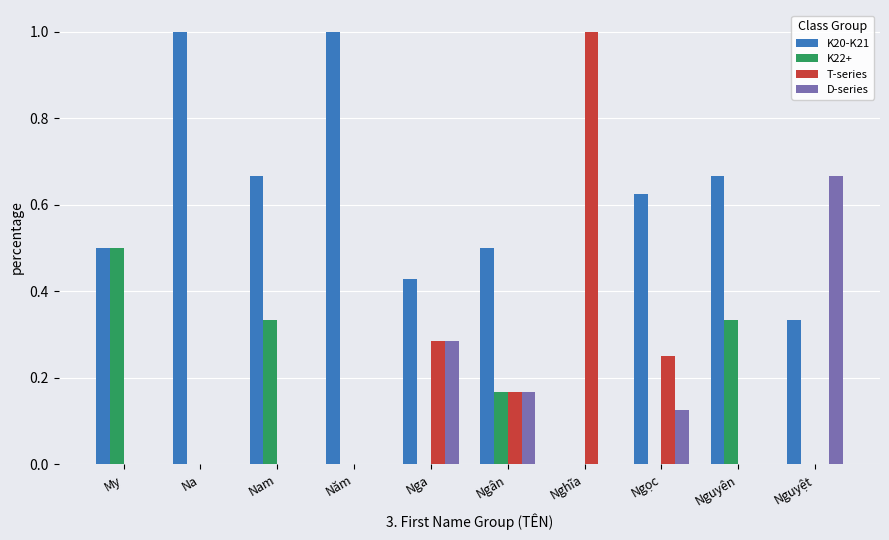

The value of D-series at Nguyên is 0.0. True or false?

True